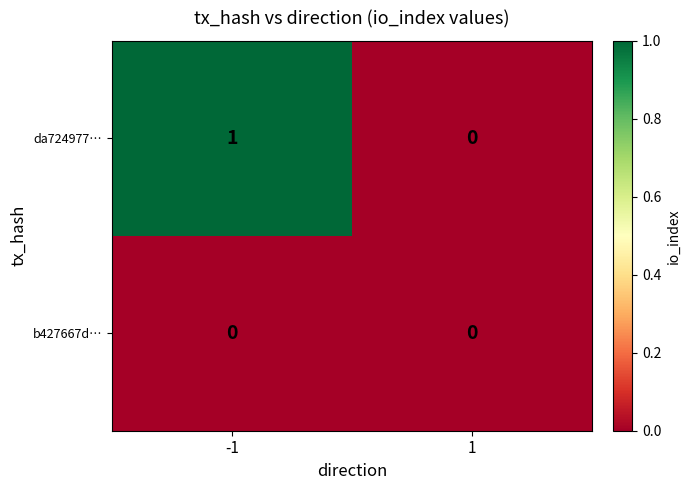

The value of da724977… at -1 is 1. True or false?

True